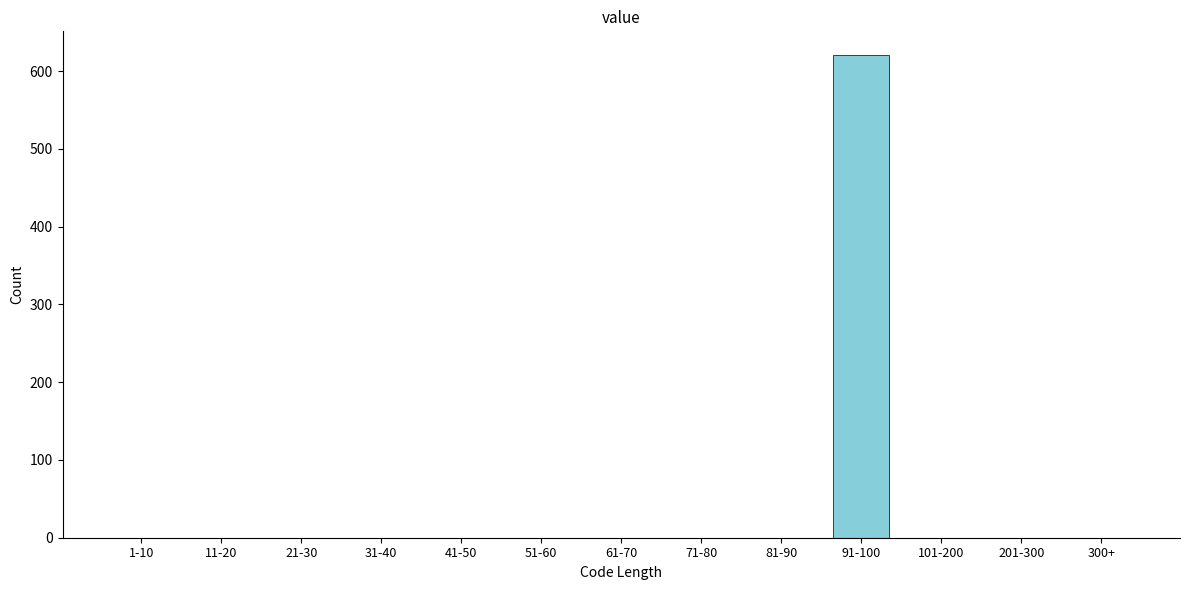

Reading left to right, extract all data points from this chart.

1-10=0	11-20=0	21-30=0	31-40=0	41-50=0	51-60=0	61-70=0	71-80=0	81-90=0	91-100=620	101-200=0	201-300=0	300+=0